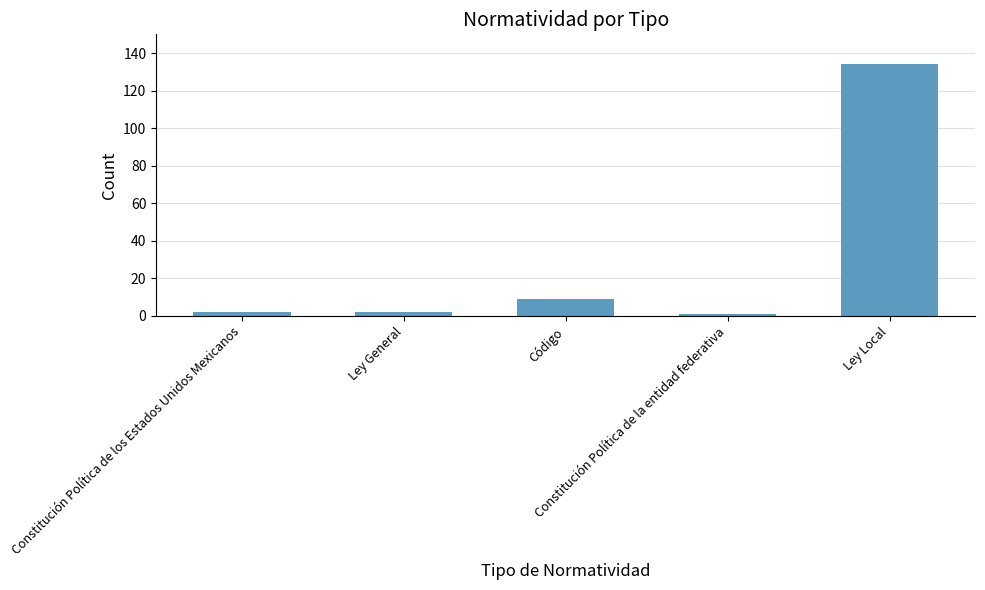

What is the greatest value displayed?

134